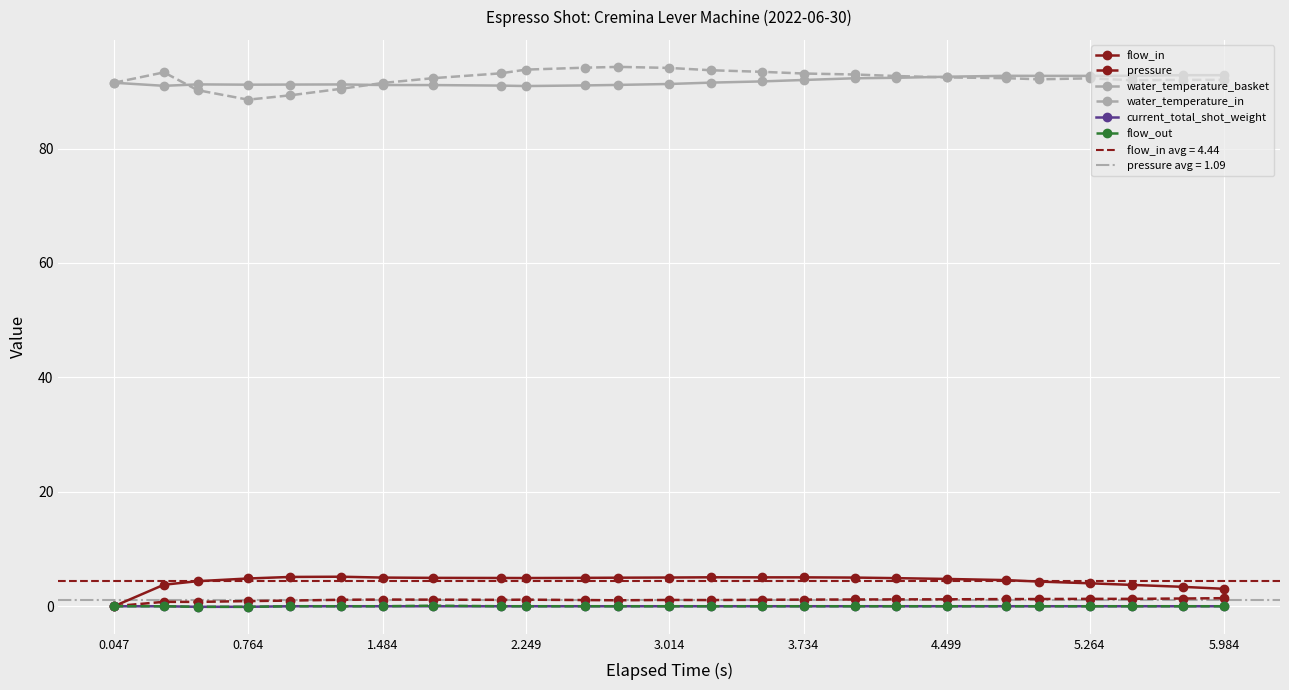

True or false: pressure and water_temperature_basket cross at least once.

False